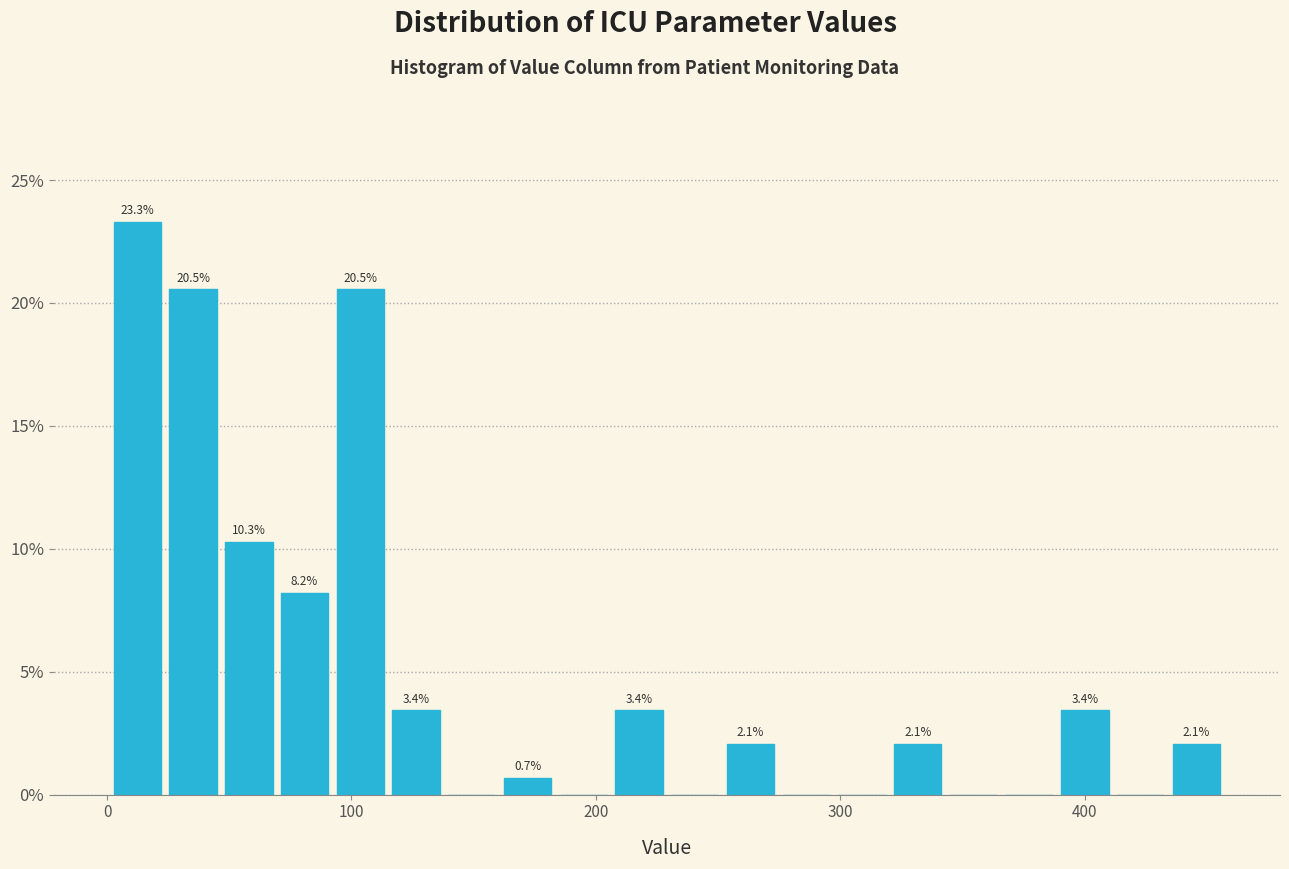

Read against the x-axis, roughly where is the centre of the tallest bar?

10